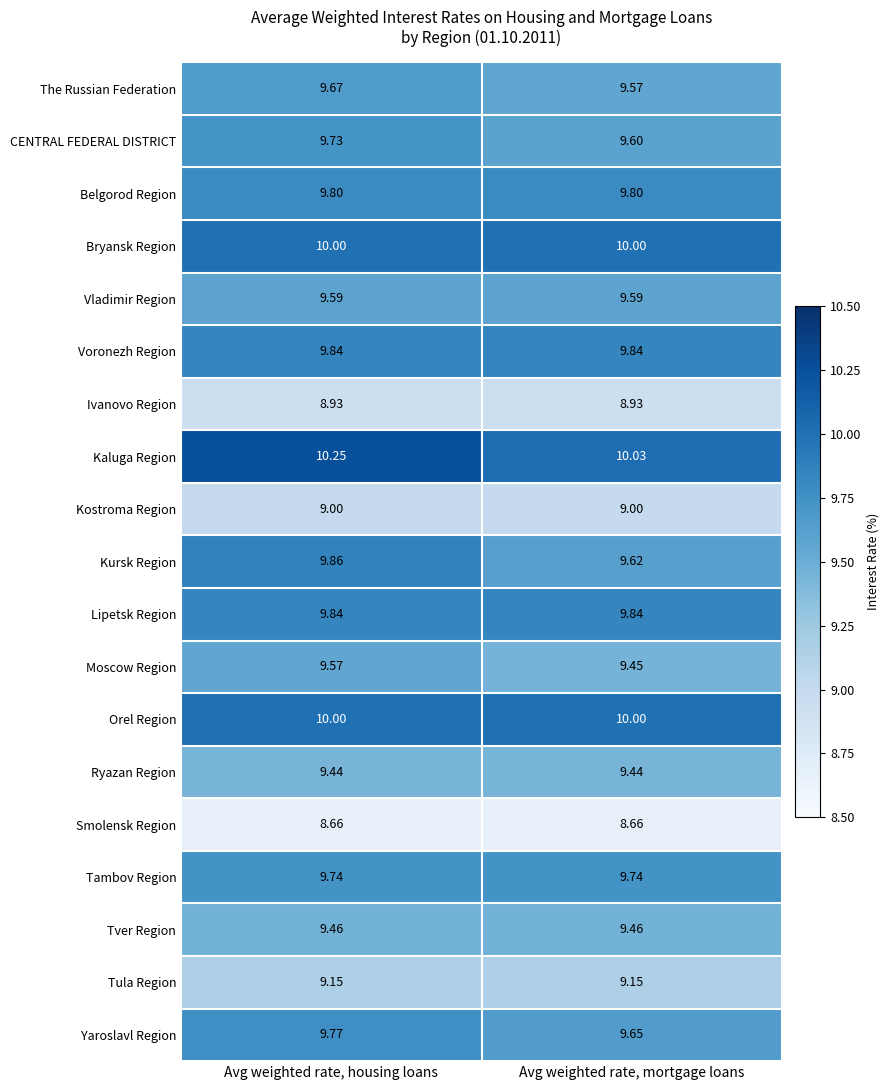

At which label does Kaluga Region reach its peak?

Avg weighted rate, housing loans